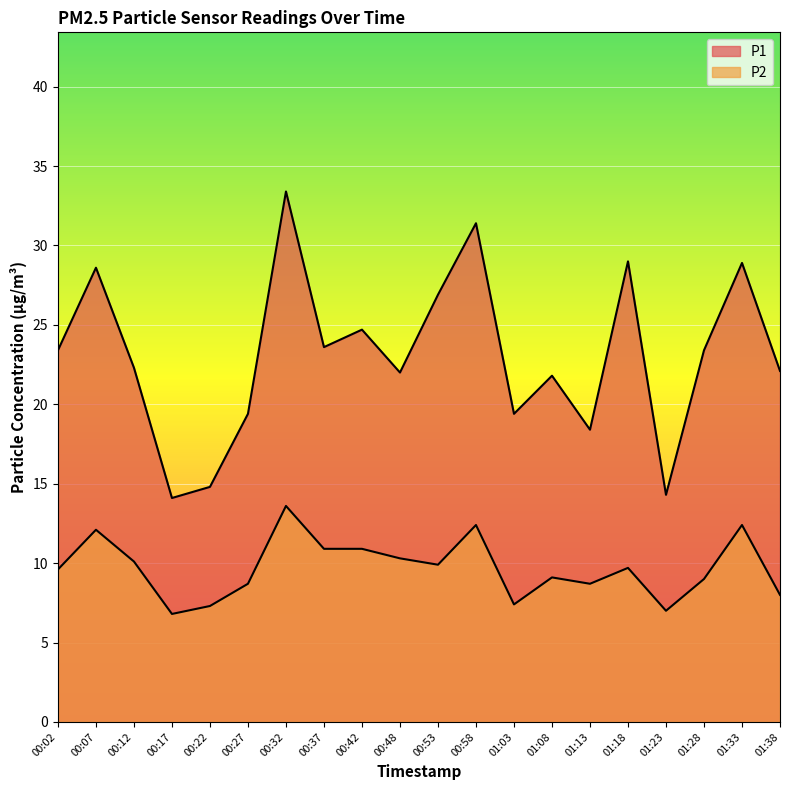

Which series has the largest total across all categories?

P1